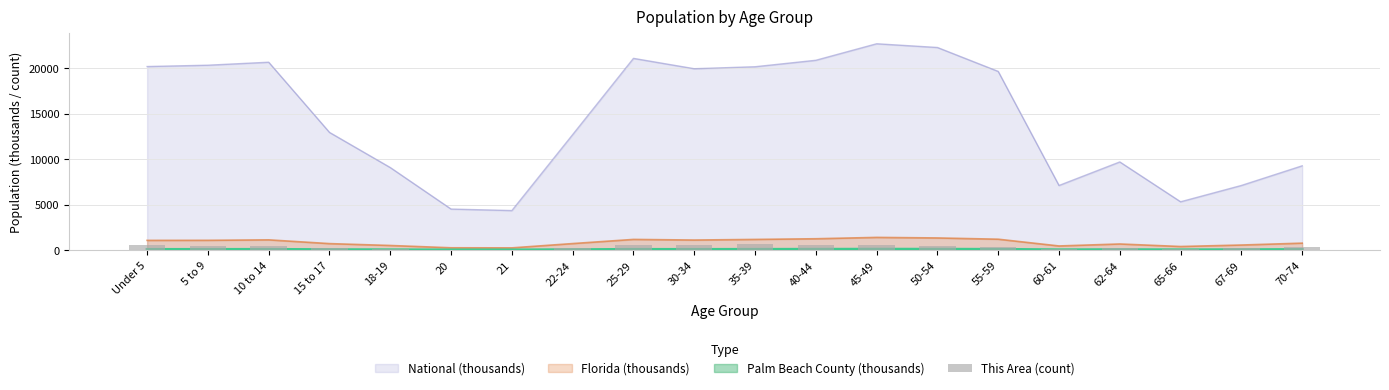

What is the ratio of the value at 65-66 to the value at Under 5?

0.3